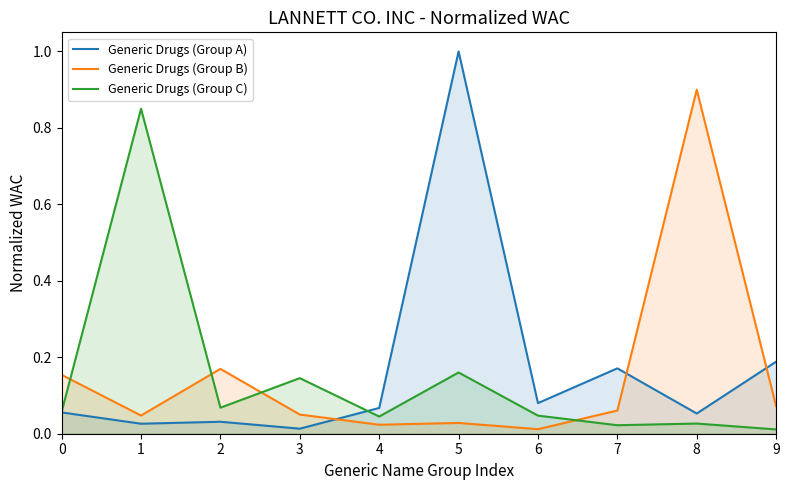

True or false: Generic Drugs (Group A) has more than 0 points higher than both neighbors.

True